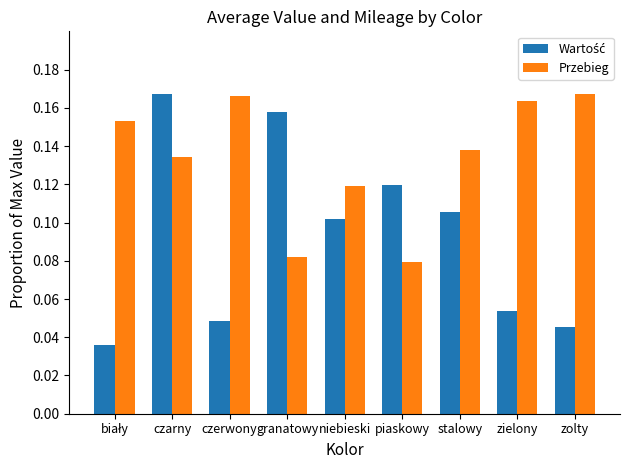

At how many categories does at least one series exceed 0?

9